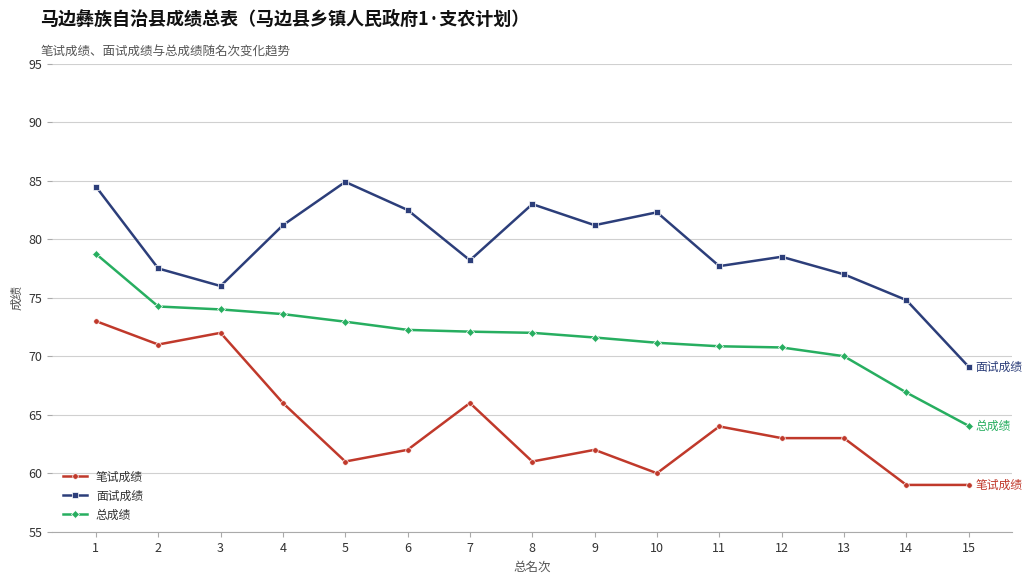

True or false: 总成绩 and 笔试成绩 intersect in this chart.

False